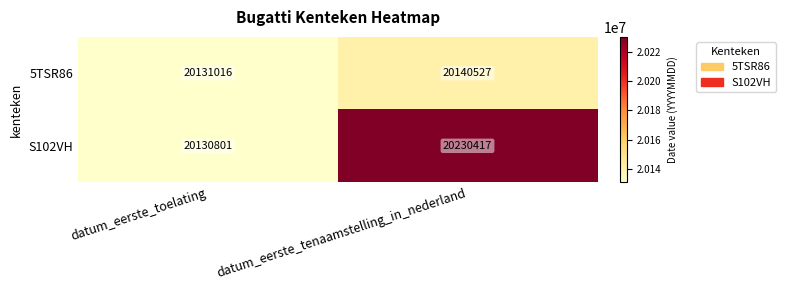

What is the difference between the 5TSR86 values at datum_eerste_tenaamstelling_in_nederland and datum_eerste_toelating?

9511